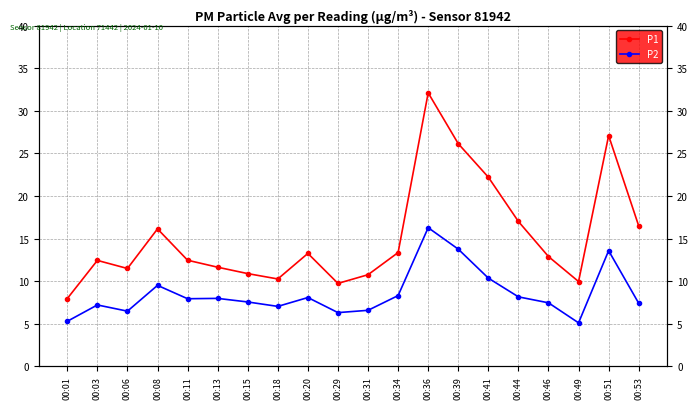

What is the difference between the second highest and minimum values in the P1 series?

19.1